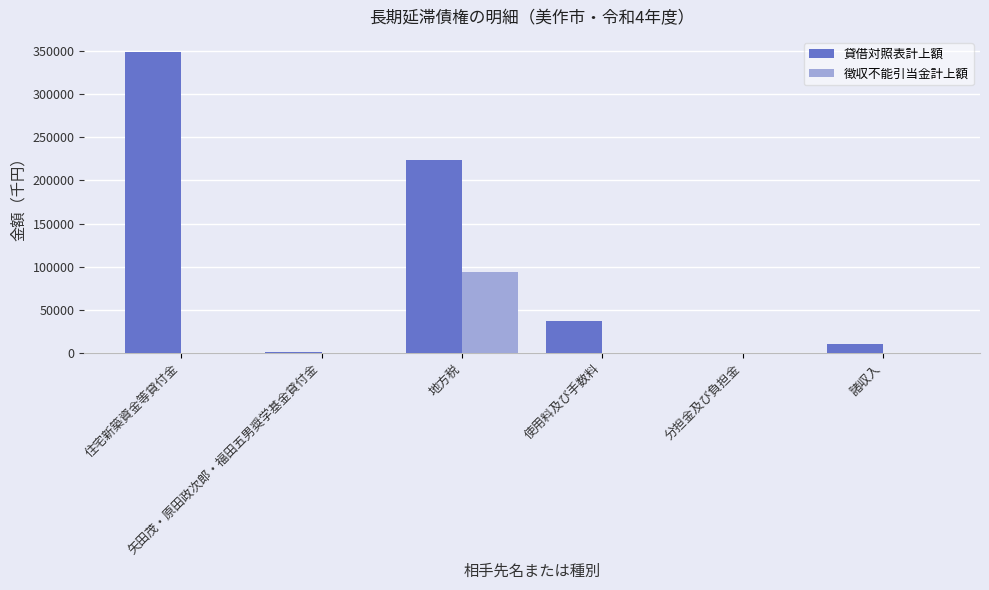

What is the maximum value shown in the chart?

348872